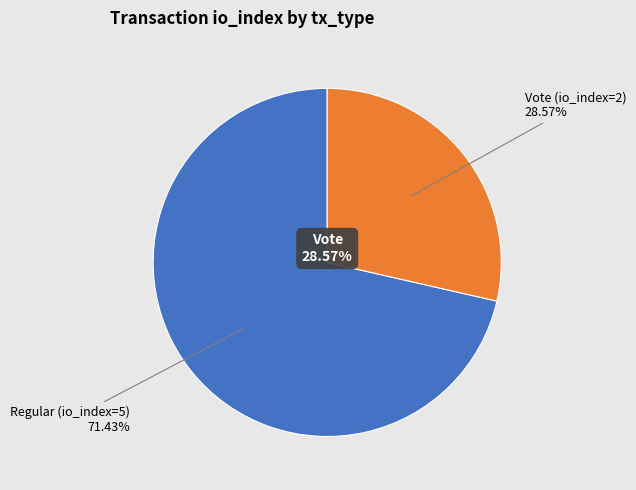

To the nearest percent, what is the difference between the Regular (io_index=5) and Vote (io_index=2) slice percentages?

43%